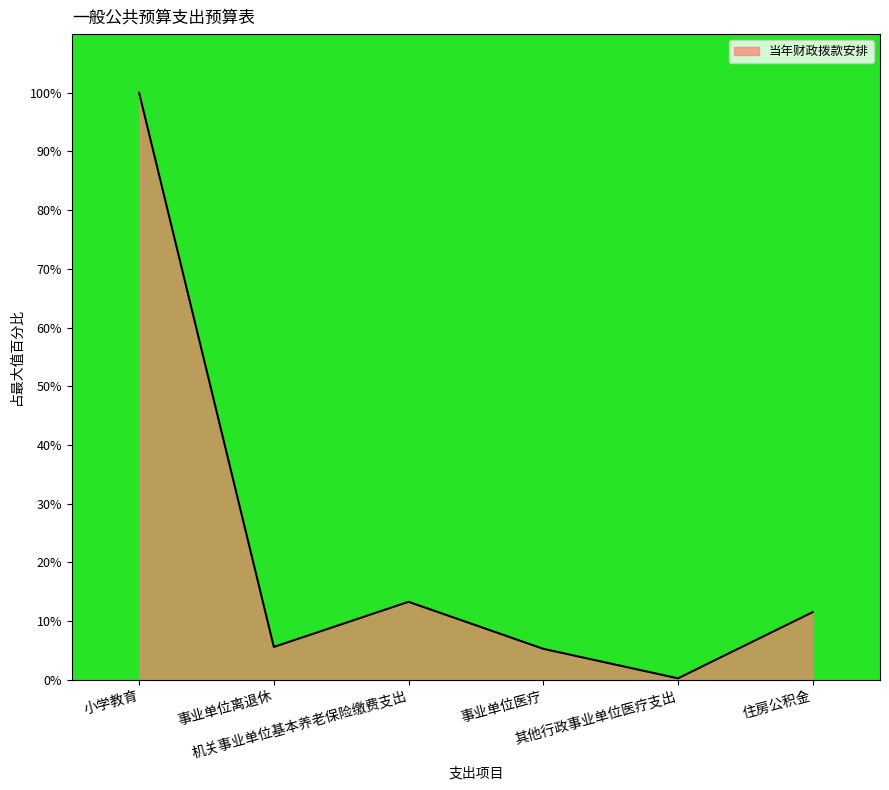

Between 其他行政事业单位医疗支出 and 机关事业单位基本养老保险缴费支出, which is larger?

机关事业单位基本养老保险缴费支出